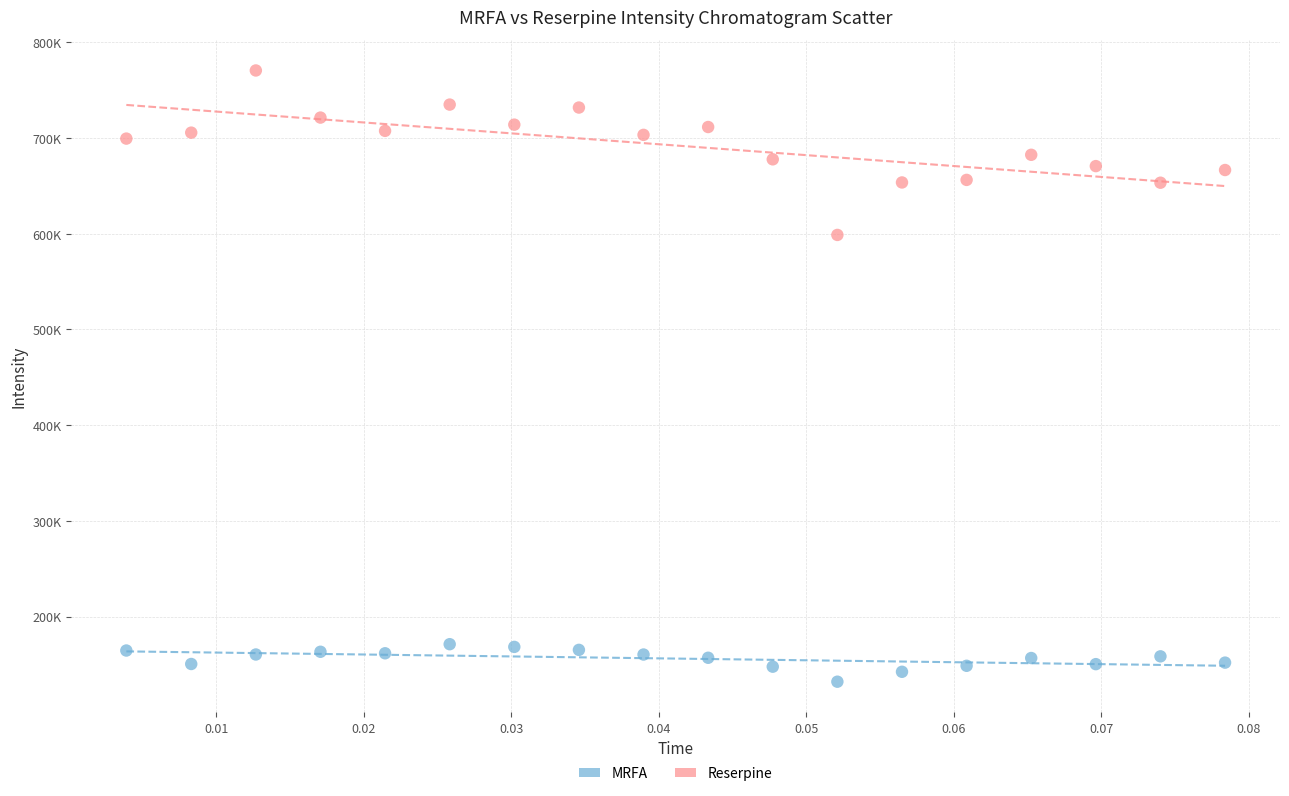

What are all the series names shown in the legend?

MRFA, Reserpine